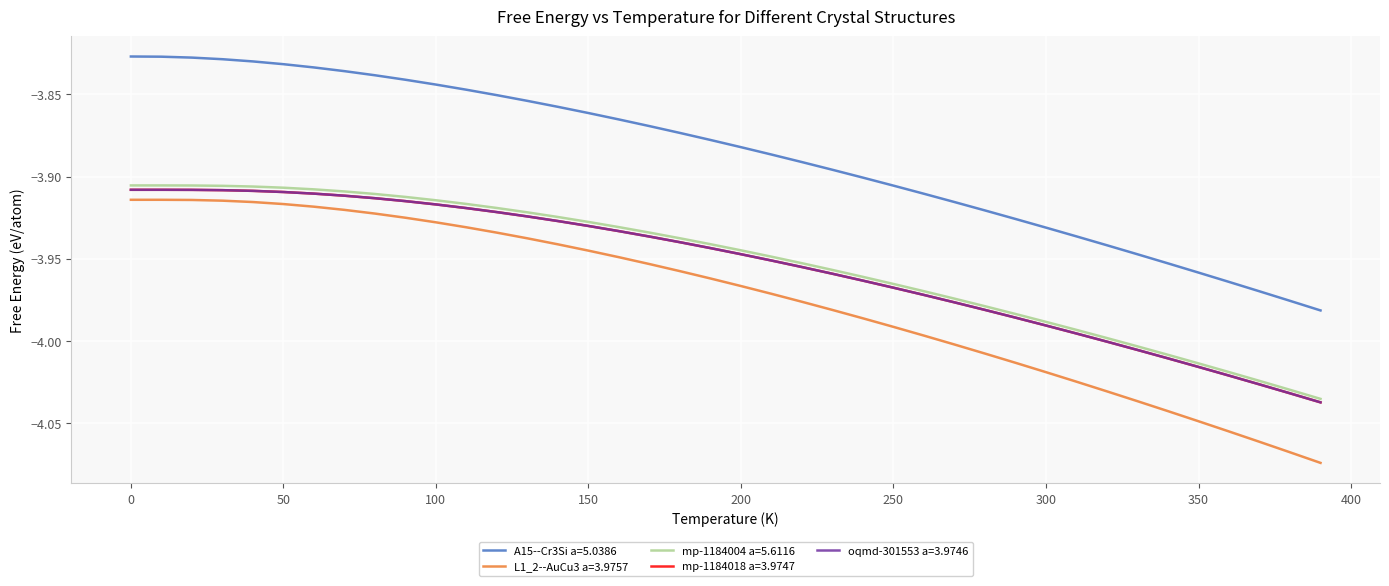

What is the difference between the second highest and second lowest values in the oqmd-301553 a=3.9746 series?

0.1